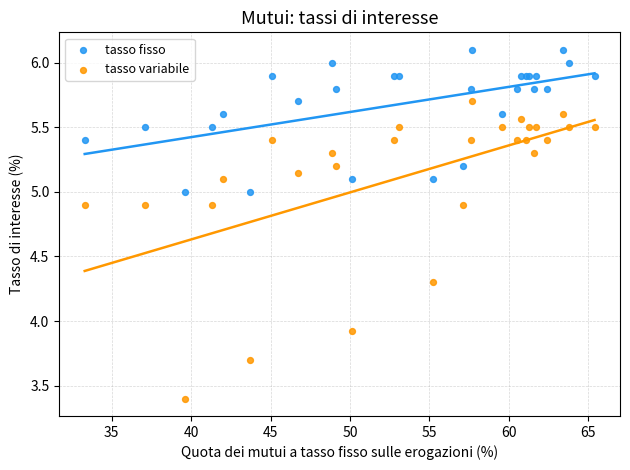

Which series has the largest Y range (max minus min)?

tasso variabile